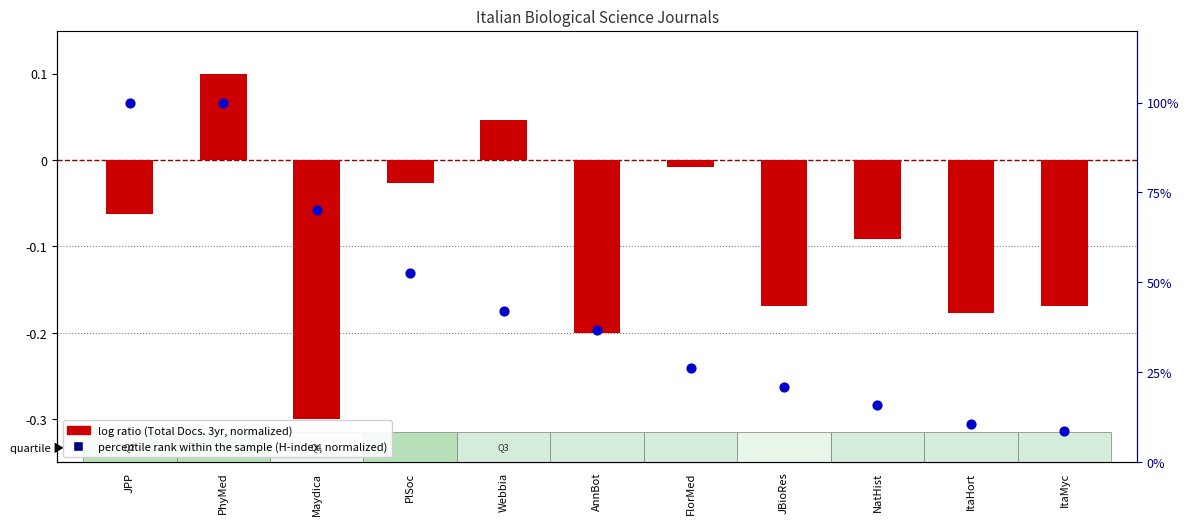

At which category is the sum across all series the highest?

PhyMed